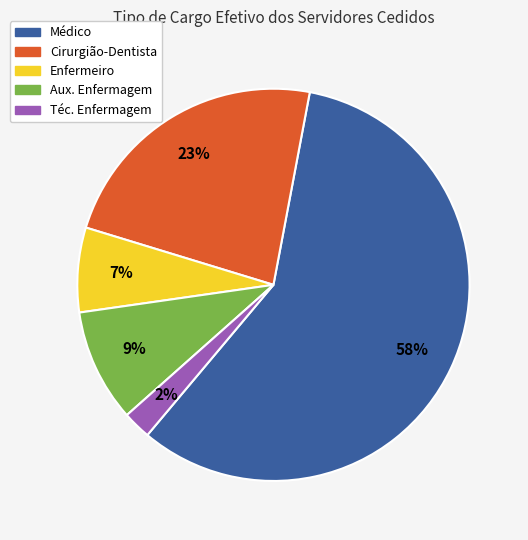

Is there a majority slice in this chart?

Yes